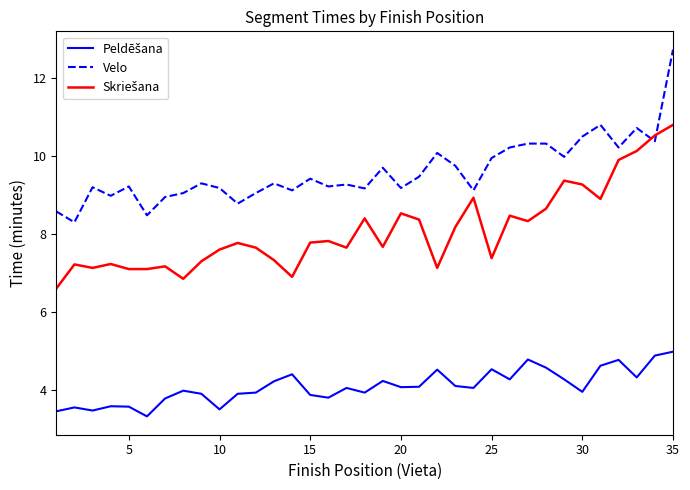

What is the difference between the maximum and minimum values in the Velo series?

4.4